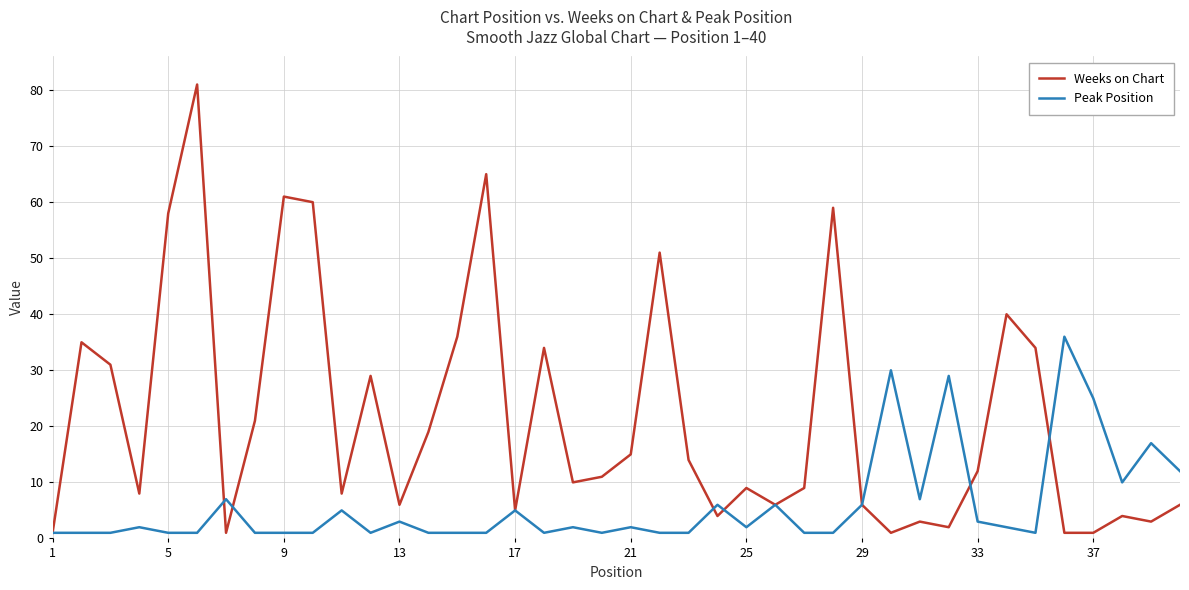

True or false: Weeks on Chart and Peak Position cross at least once.

True